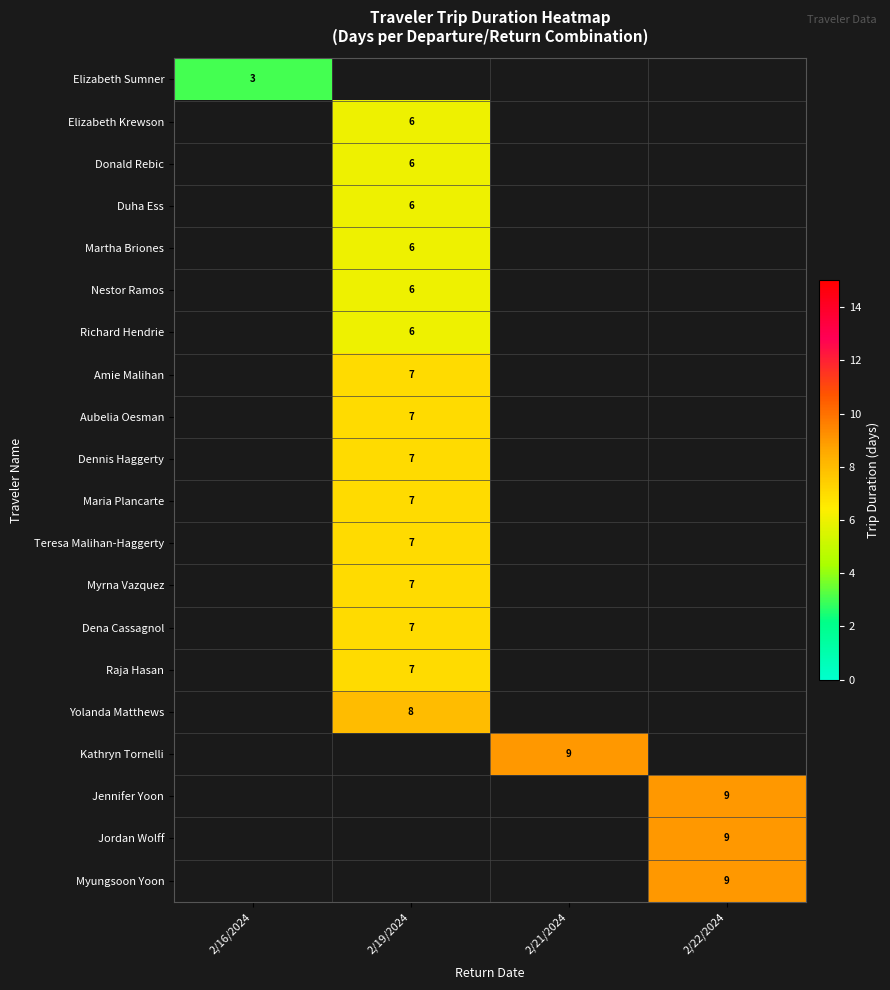

The Richard Hendrie series shows 10 at 2/19/2024. True or false?

False